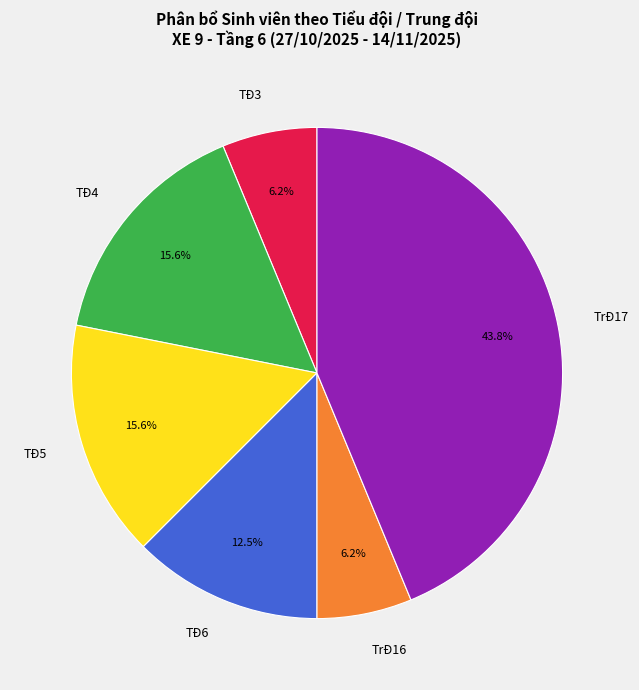

To the nearest percent, what portion does TĐ4 represent?

16%